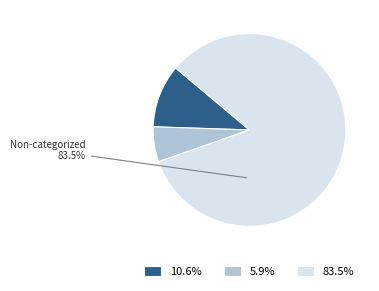

How many slices are in this pie chart?

3